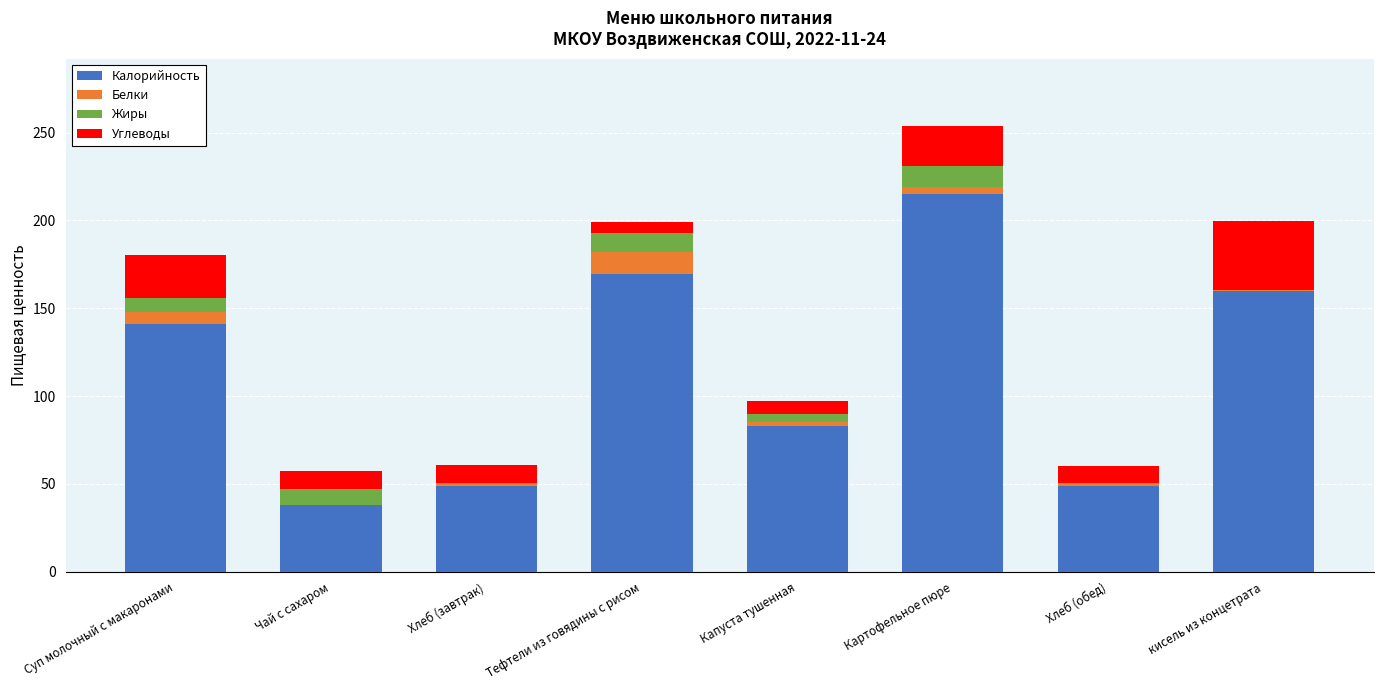

At which category is the sum across all series the highest?

Картофельное пюре